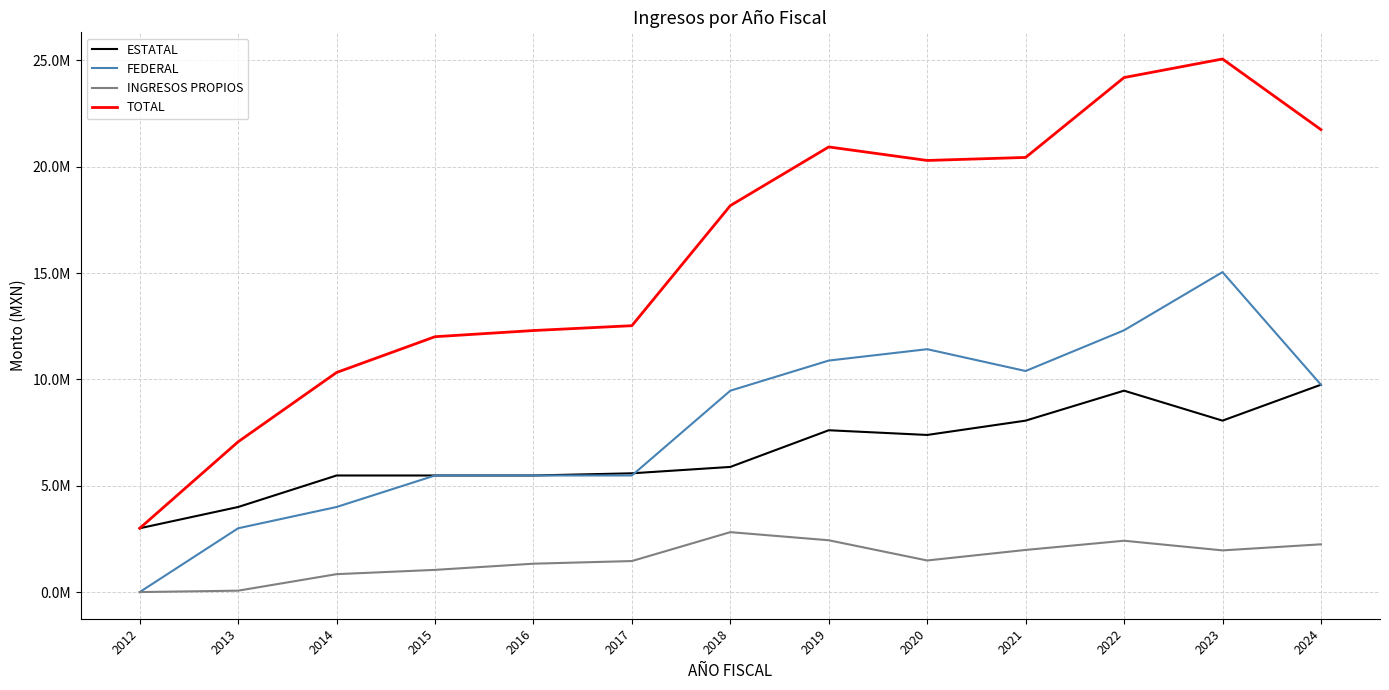

What are all the series names shown in the legend?

ESTATAL, FEDERAL, INGRESOS PROPIOS, TOTAL